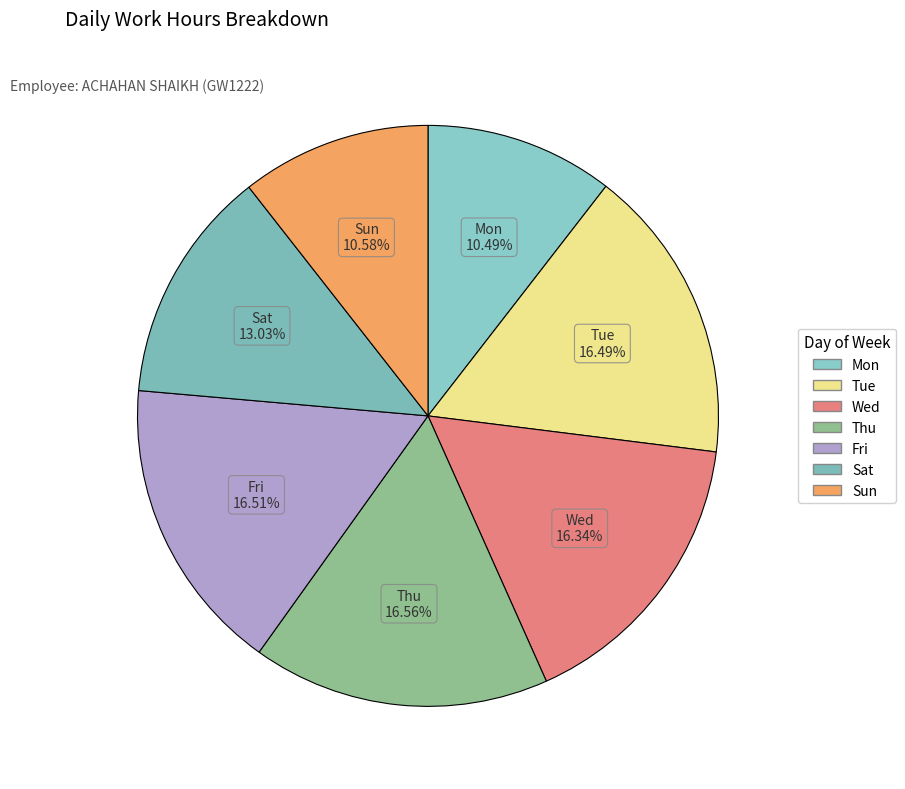

What percentage is the Thu slice, to the nearest percent?

17%